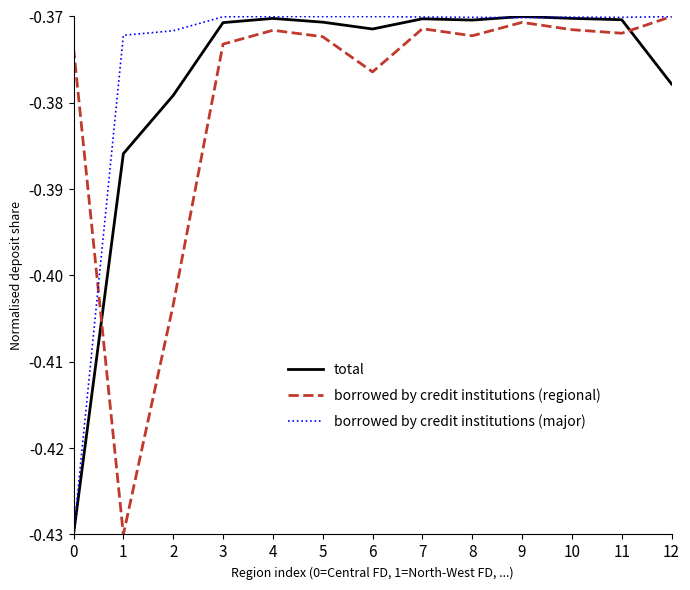

How many categories are shown in the chart?

13